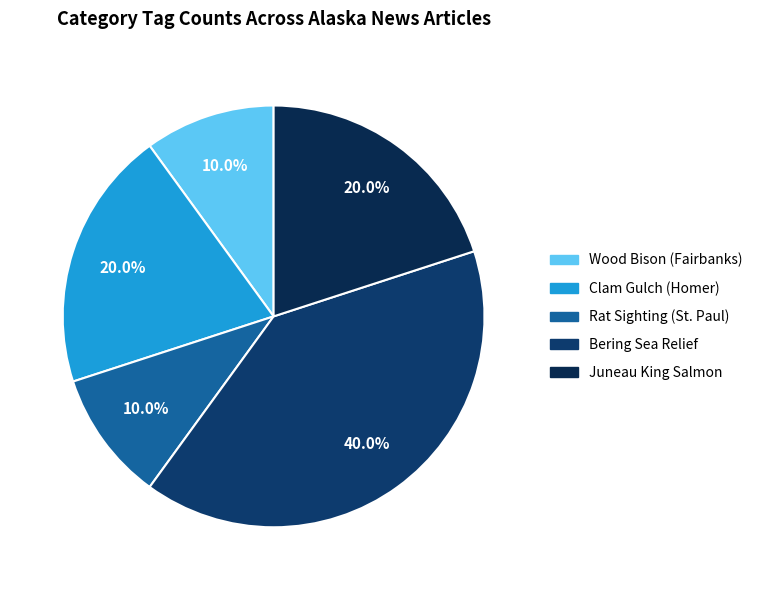

Count the number of slices in the pie.

5